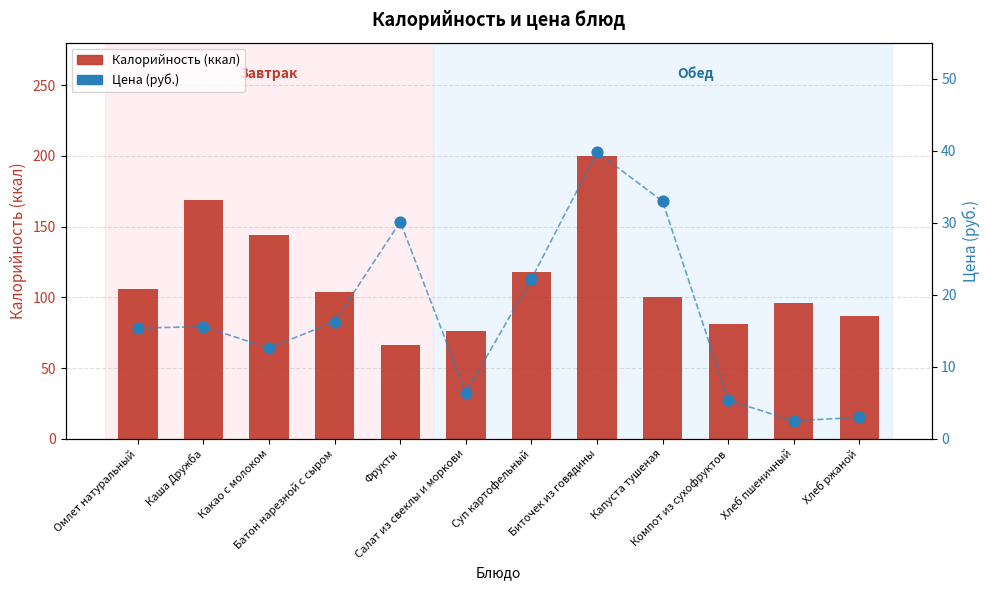

Which series has the largest Y range (max minus min)?

Калорийность